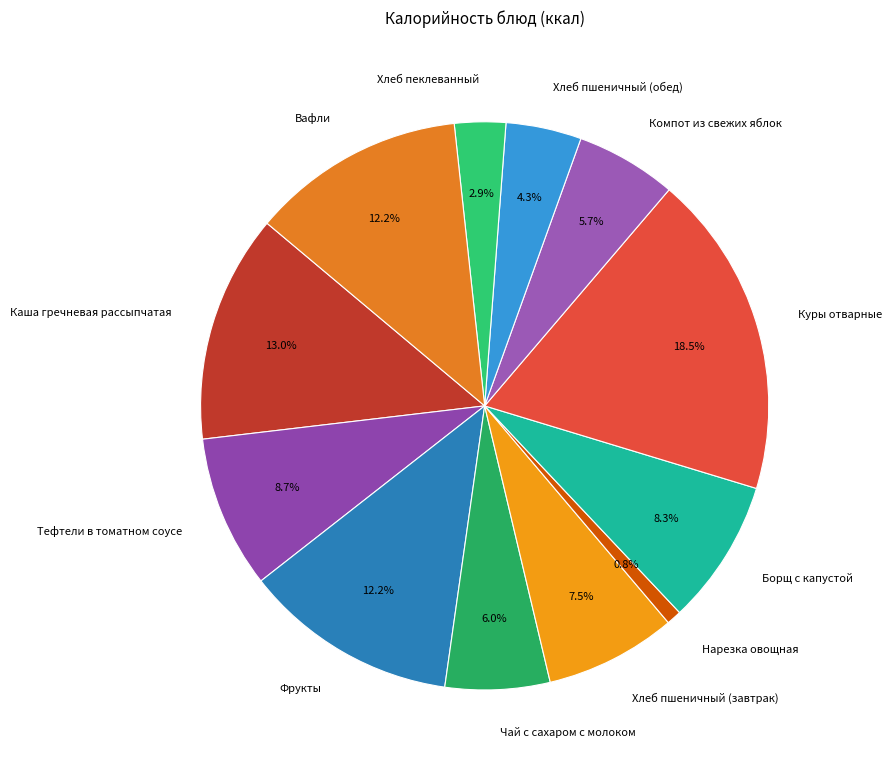

Is there any slice that represents more than half of the pie?

No